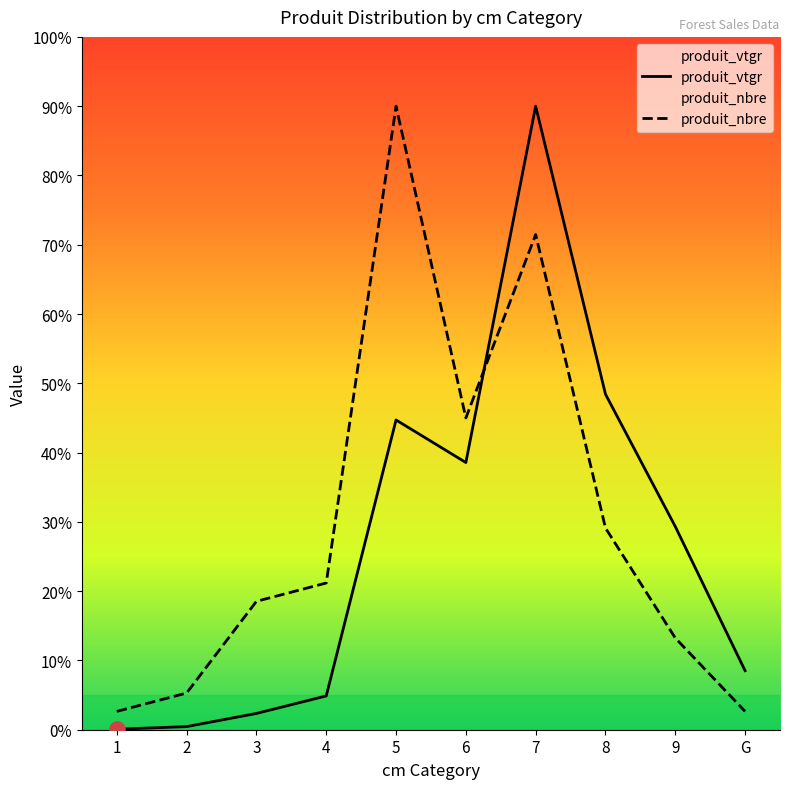

What is the total value across all series at 4?

26.1